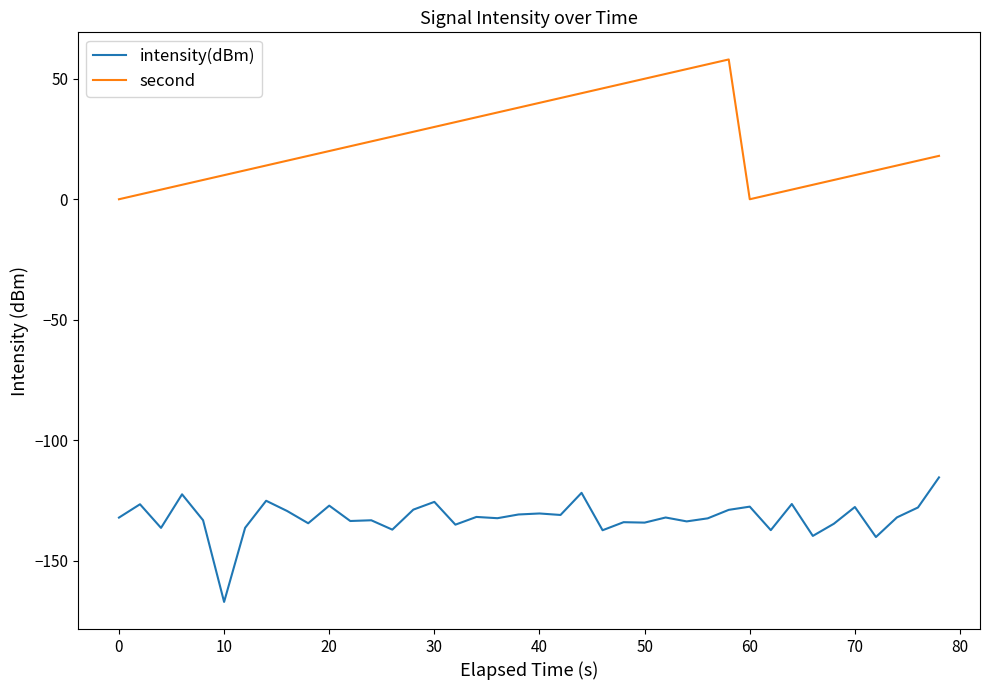

What is the greatest value displayed?

58.0